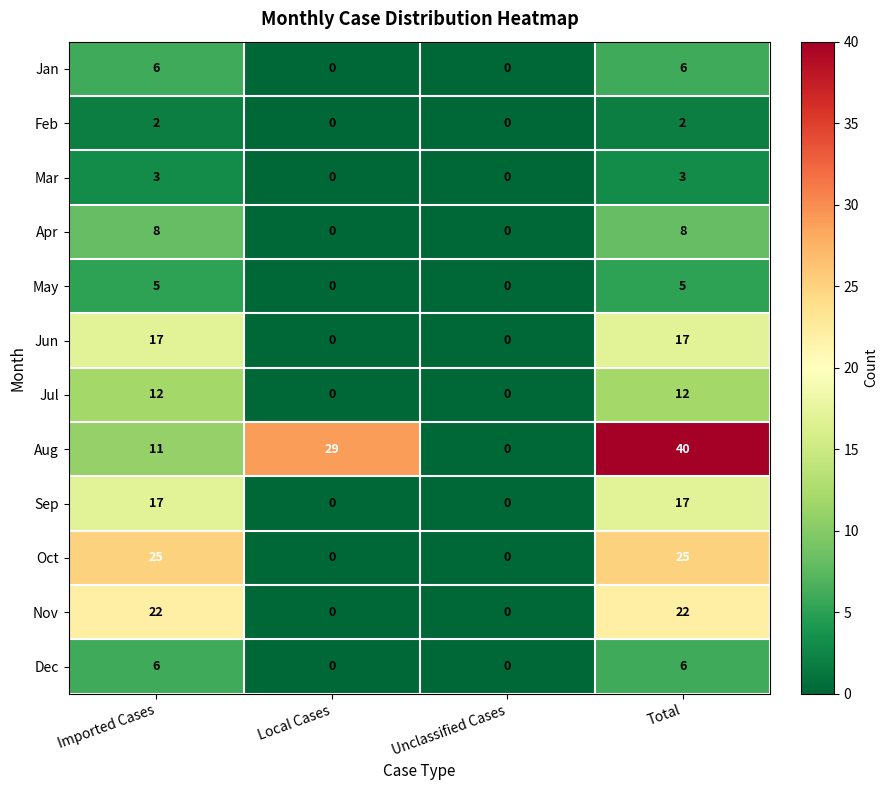

Between Local Cases and Unclassified Cases, which series saw the biggest shift?

Aug